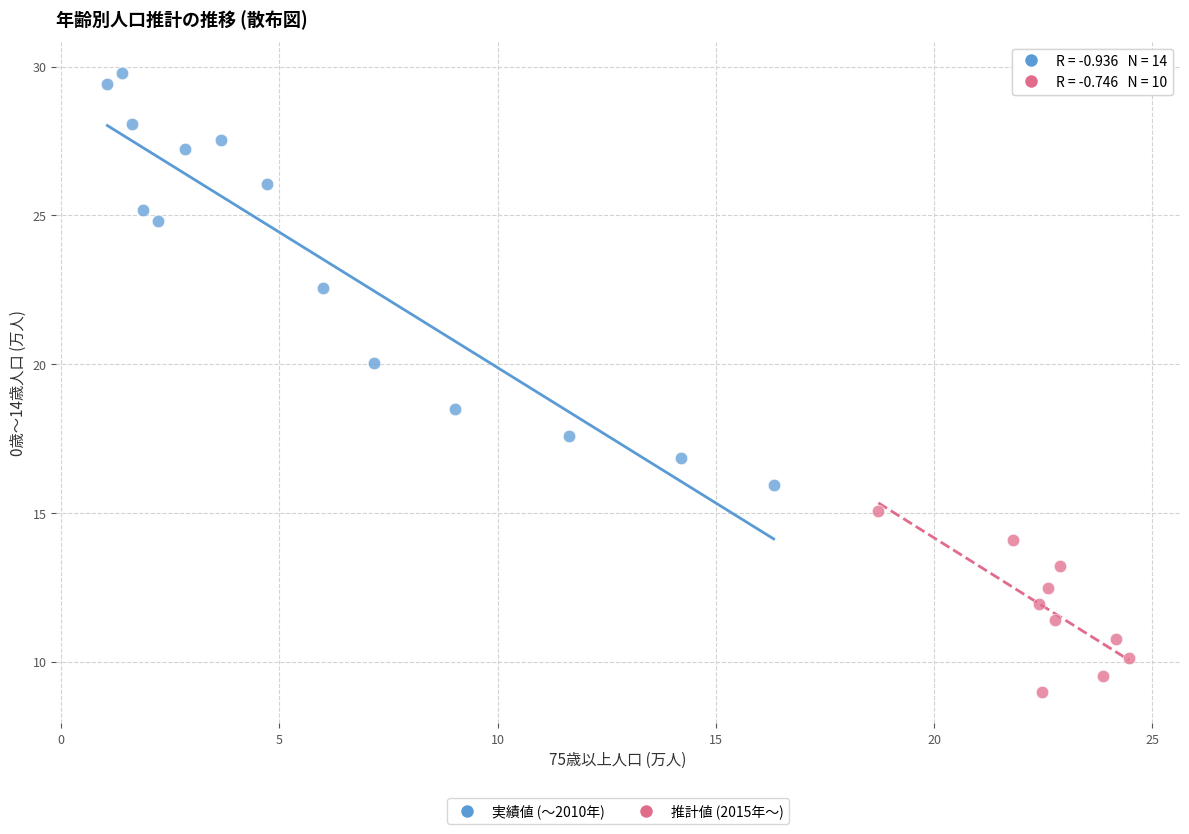

Which series contains the highest Y value?

実績値 (〜2010年)